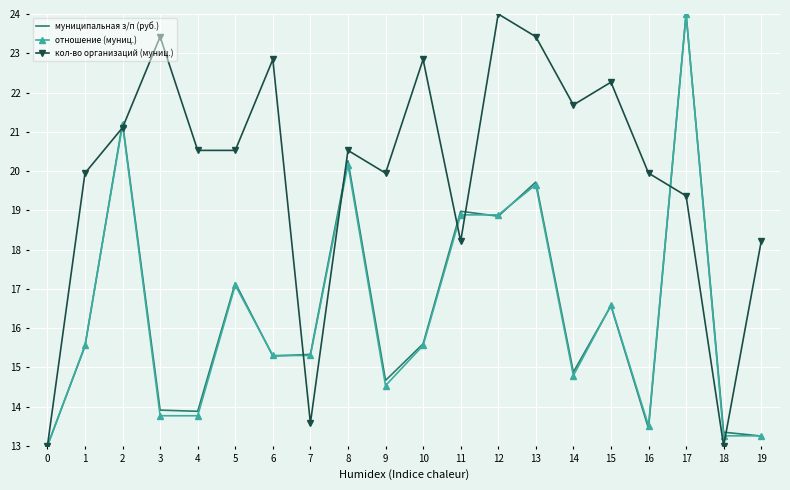

What is the highest value of the муниципальная з/п (руб.) series?

24.0